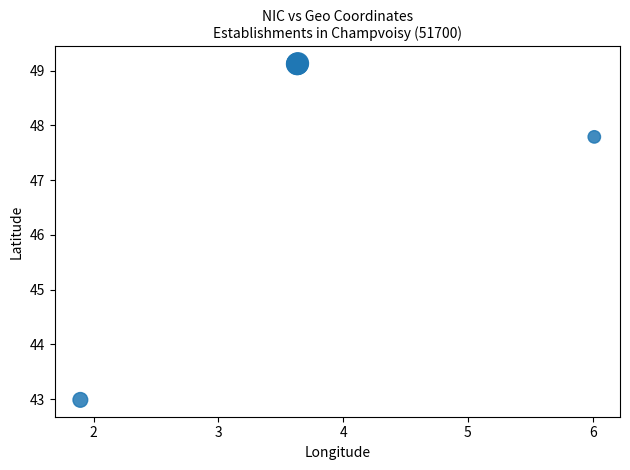

What Y value in the scatter plot is closest to 46?

47.8